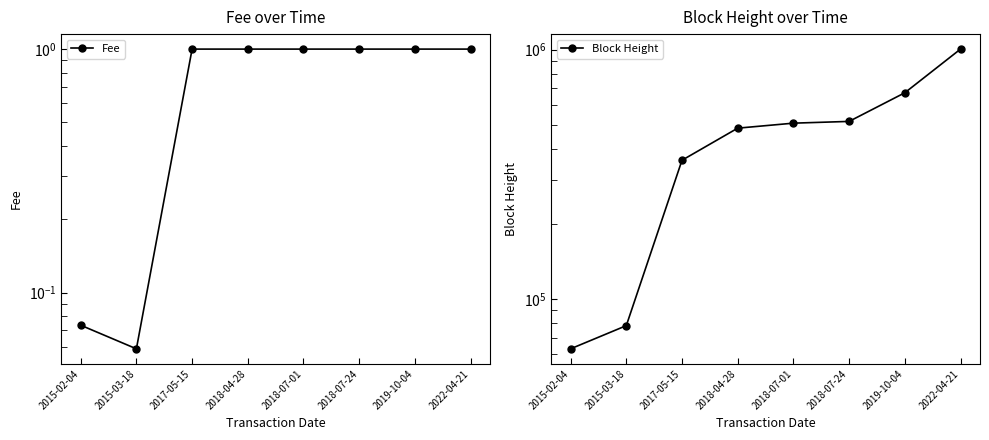

How many data points does each series have?

8